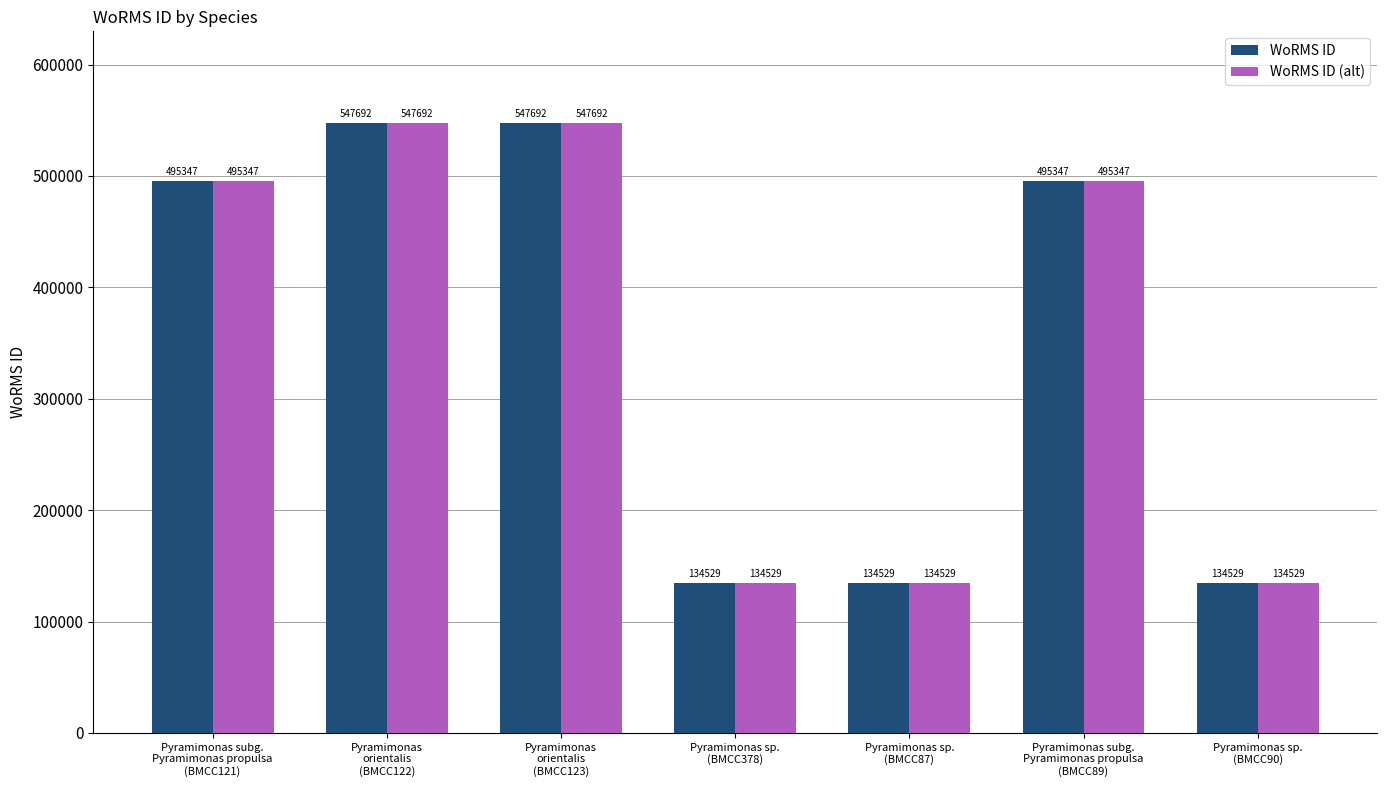

Reading right to left, list all the values displayed in this chart.

WoRMS ID: Pyramimonas sp.
(BMCC90)=134529	Pyramimonas subg.
Pyramimonas propulsa
(BMCC89)=495347	Pyramimonas sp.
(BMCC87)=134529	Pyramimonas sp.
(BMCC378)=134529	Pyramimonas
orientalis
(BMCC123)=547692	Pyramimonas
orientalis
(BMCC122)=547692	Pyramimonas subg.
Pyramimonas propulsa
(BMCC121)=495347
WoRMS ID (alt): Pyramimonas sp.
(BMCC90)=134529	Pyramimonas subg.
Pyramimonas propulsa
(BMCC89)=495347	Pyramimonas sp.
(BMCC87)=134529	Pyramimonas sp.
(BMCC378)=134529	Pyramimonas
orientalis
(BMCC123)=547692	Pyramimonas
orientalis
(BMCC122)=547692	Pyramimonas subg.
Pyramimonas propulsa
(BMCC121)=495347